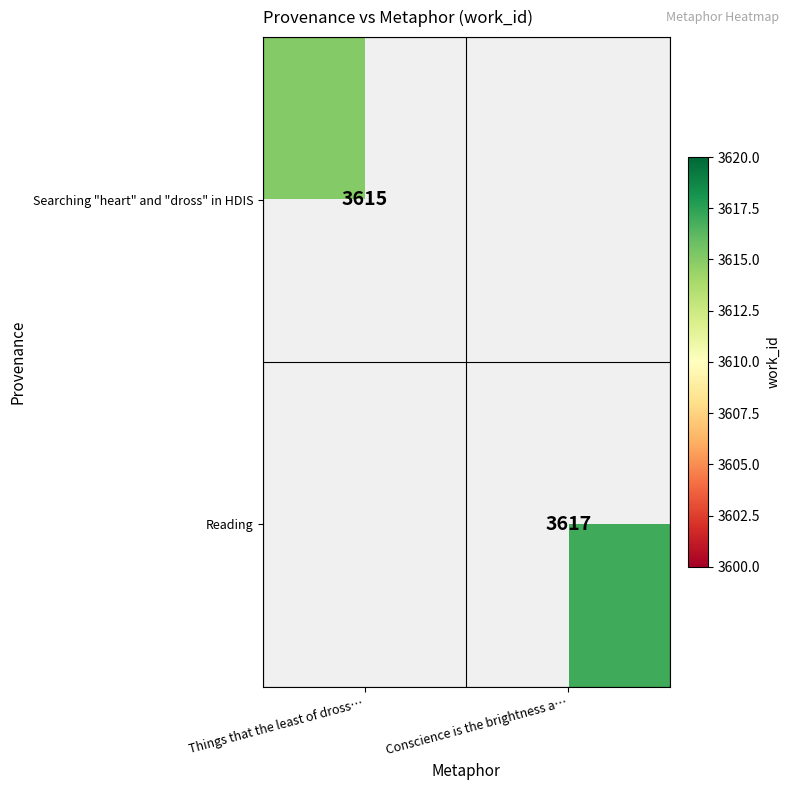

True or false: Searching "heart" and "dross" in HDIS has a value of 5842 at Things that the least of dross….

False